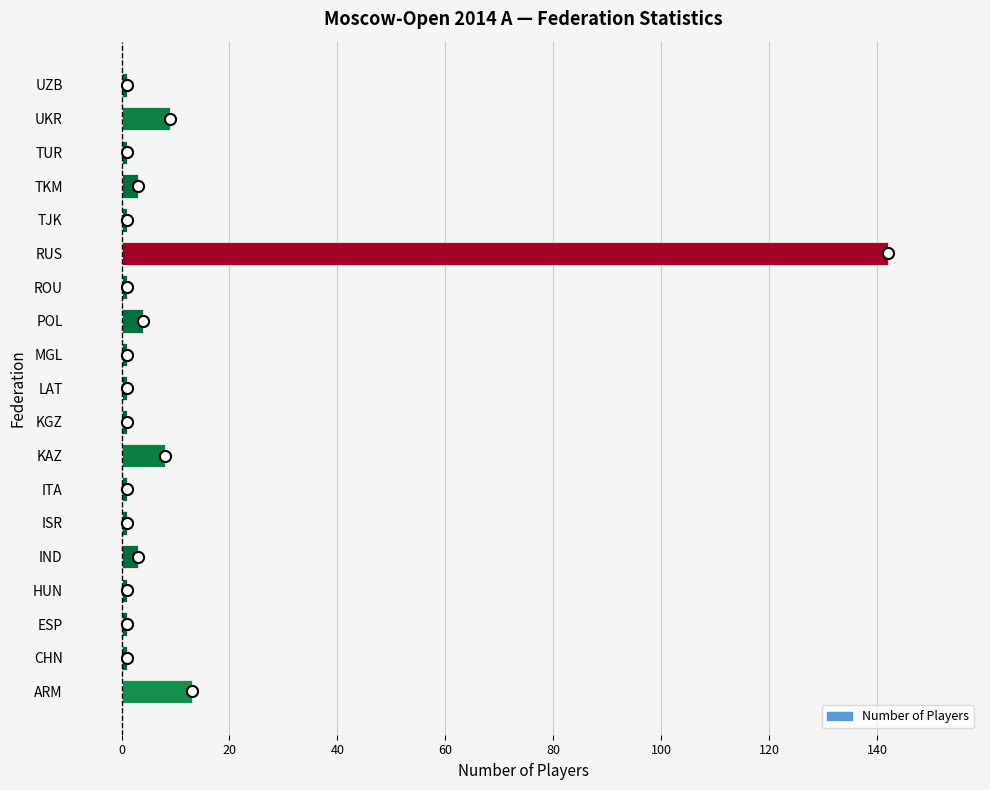

Reading bottom to top, extract all data points from this chart.

13	1	1	1	3	1	1	8	1	1	1	4	1	142	1	3	1	9	1